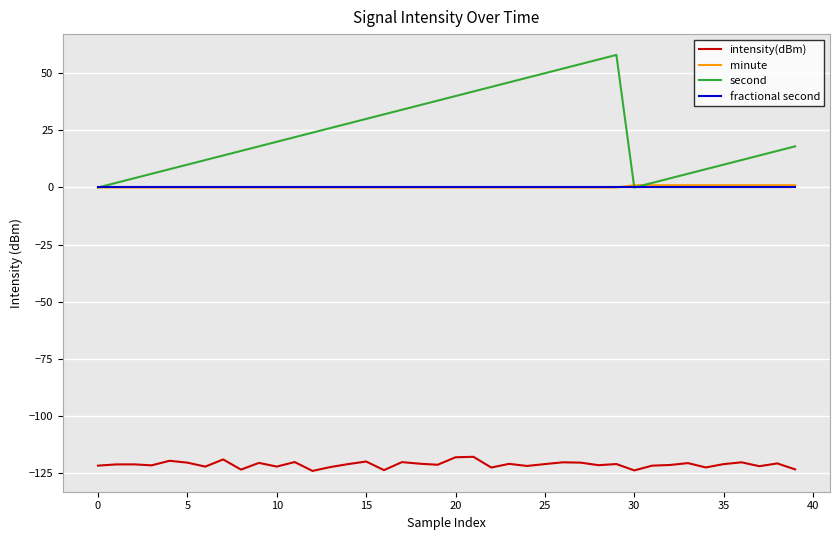

Which series has the largest total across all categories?

second